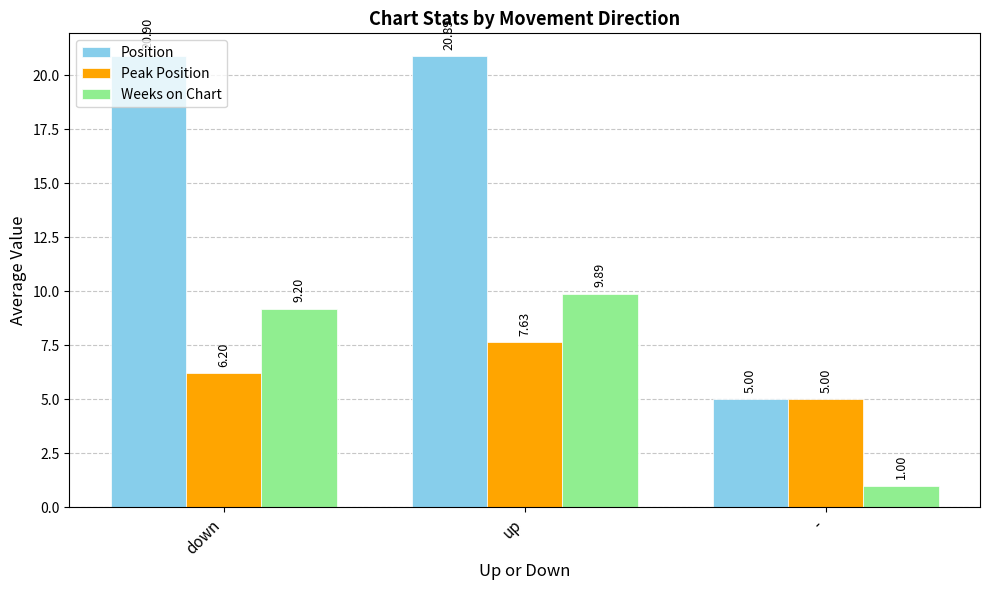

What is the difference between the highest and lowest values at up?

13.3